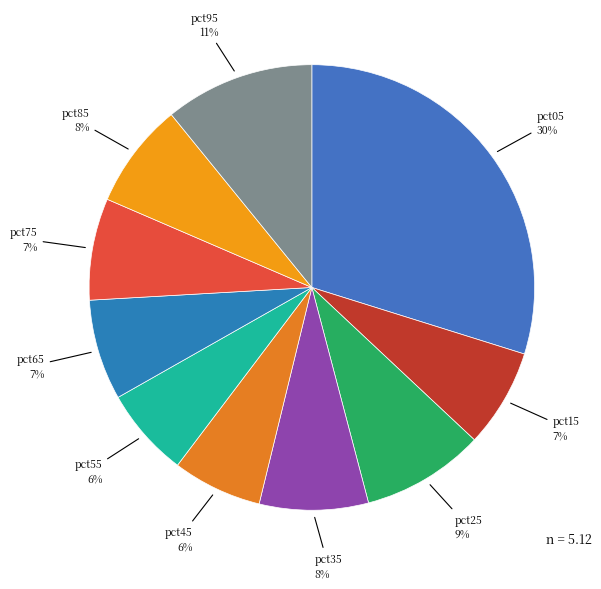

To the nearest percent, what is the combined percentage of pct85 and pct15?

15%